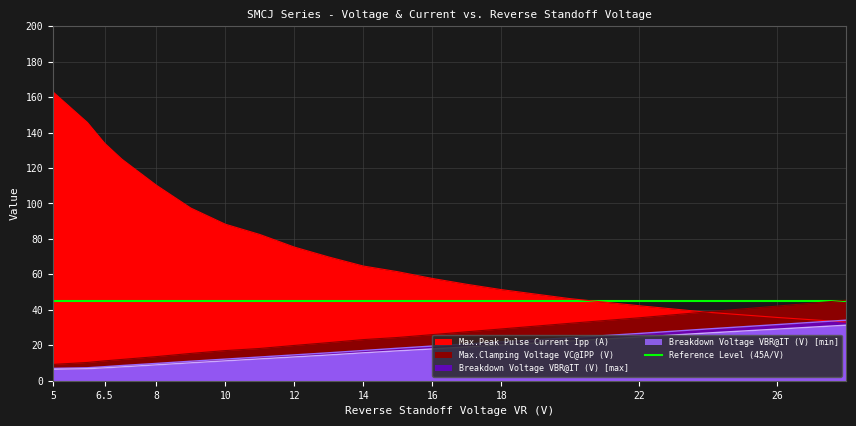

What is the difference between the maximum and minimum values in the Breakdown Voltage VBR@IT (V) [max] series?

27.2